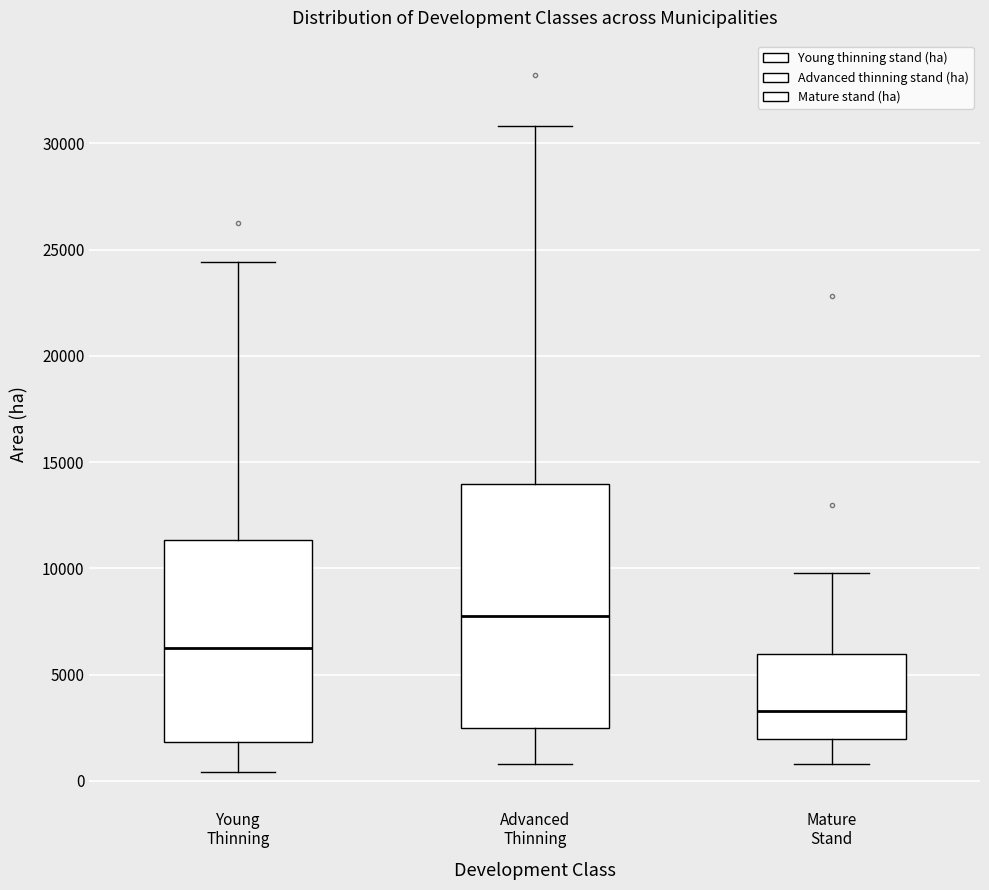

Reading left to right, transcribe this box plot: for each box, give where its median line is, the range the box spans, and where its two whiskers end, as read against the y-axis. The values are not printed on the chart, so give them approximately, as read against the axis.

Young Thinning: median 6000, box 2000 to 11500, whiskers 500 to 24500
Advanced Thinning: median 7500, box 2500 to 14000, whiskers 1000 to 31000
Mature Stand: median 3500, box 2000 to 6000, whiskers 1000 to 10000